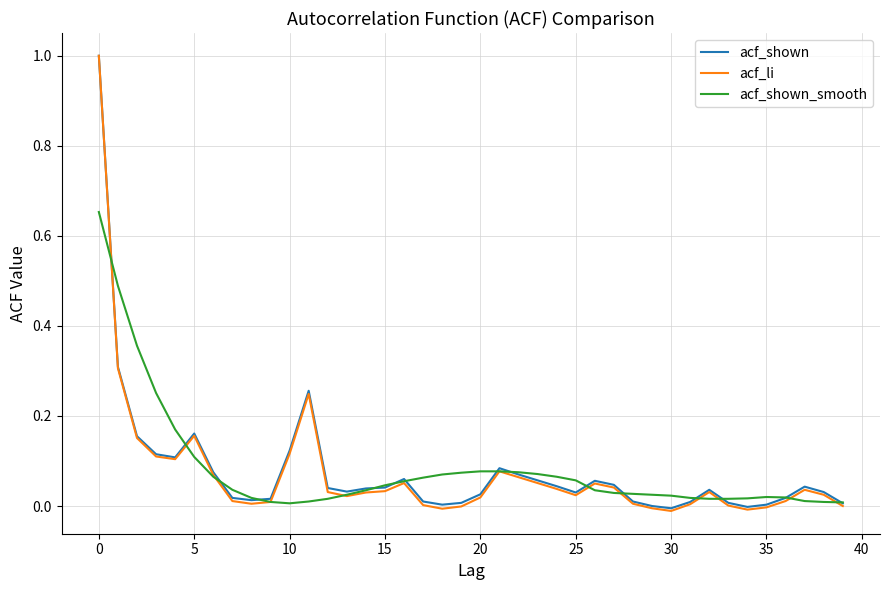

What is the highest value of the acf_li series?

1.0